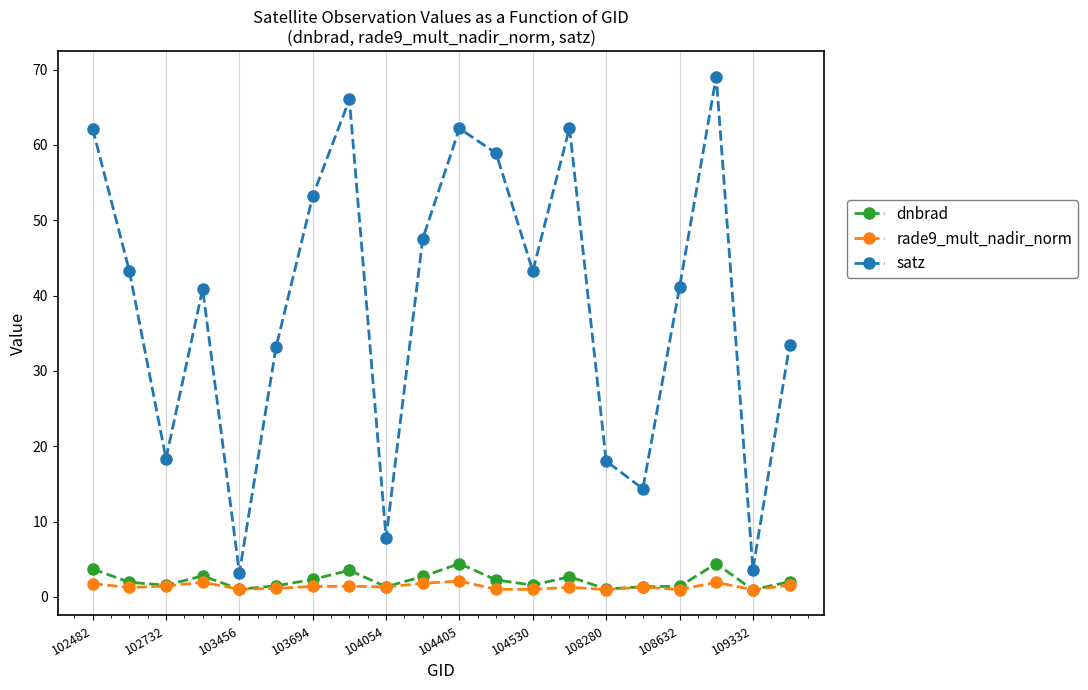

True or false: dnbrad and satz intersect in this chart.

False